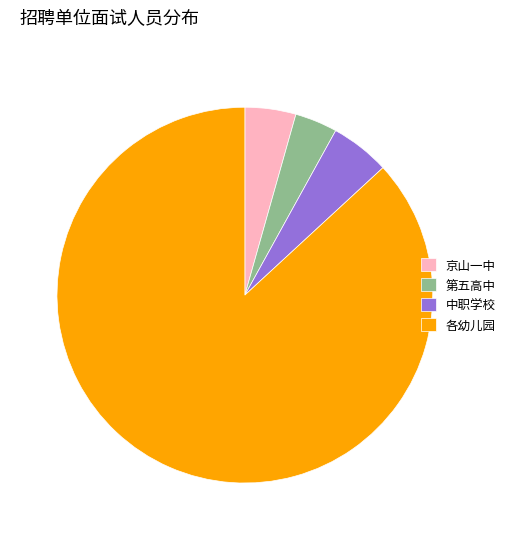

Which slice represents more than half of the pie?

各幼儿园